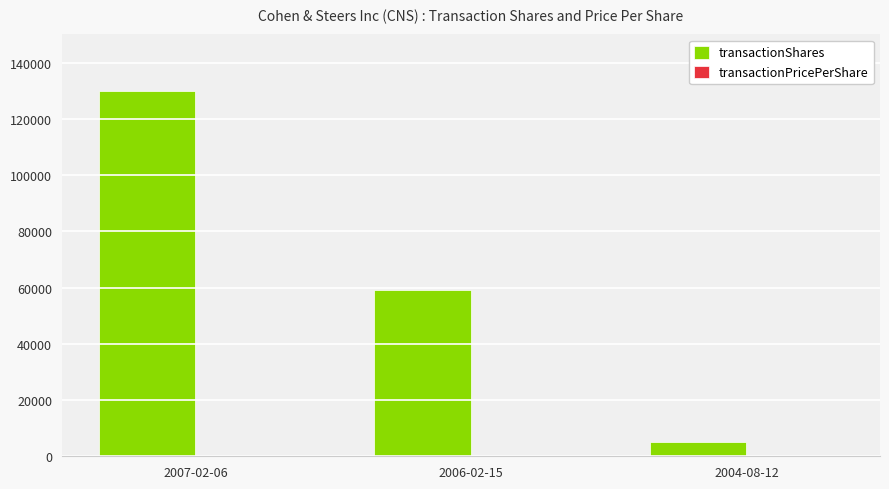

How many transactionShares values are between 5000 and 130000?

3